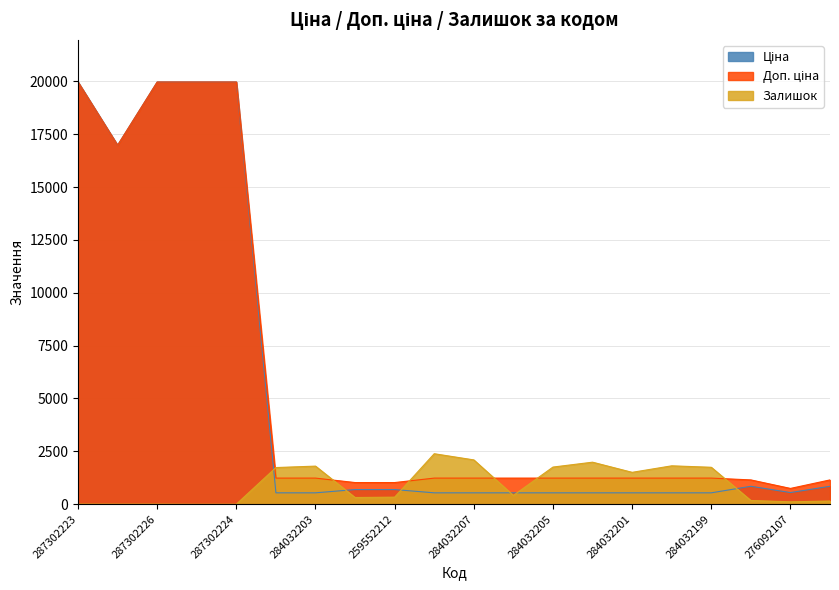

Between 287302226 and 259552212, which is larger?

287302226